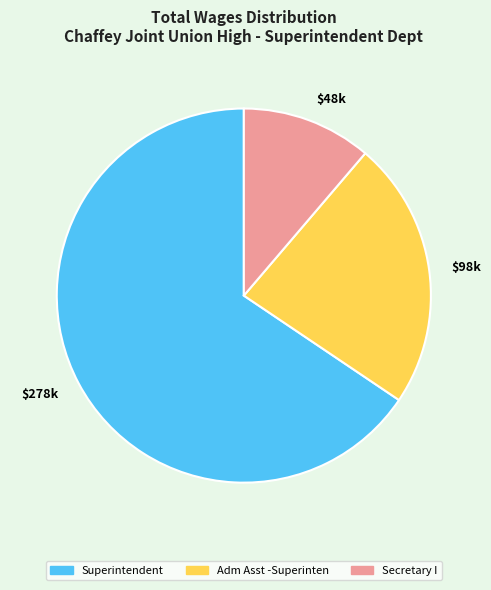

Which slice is the smallest?

$48k